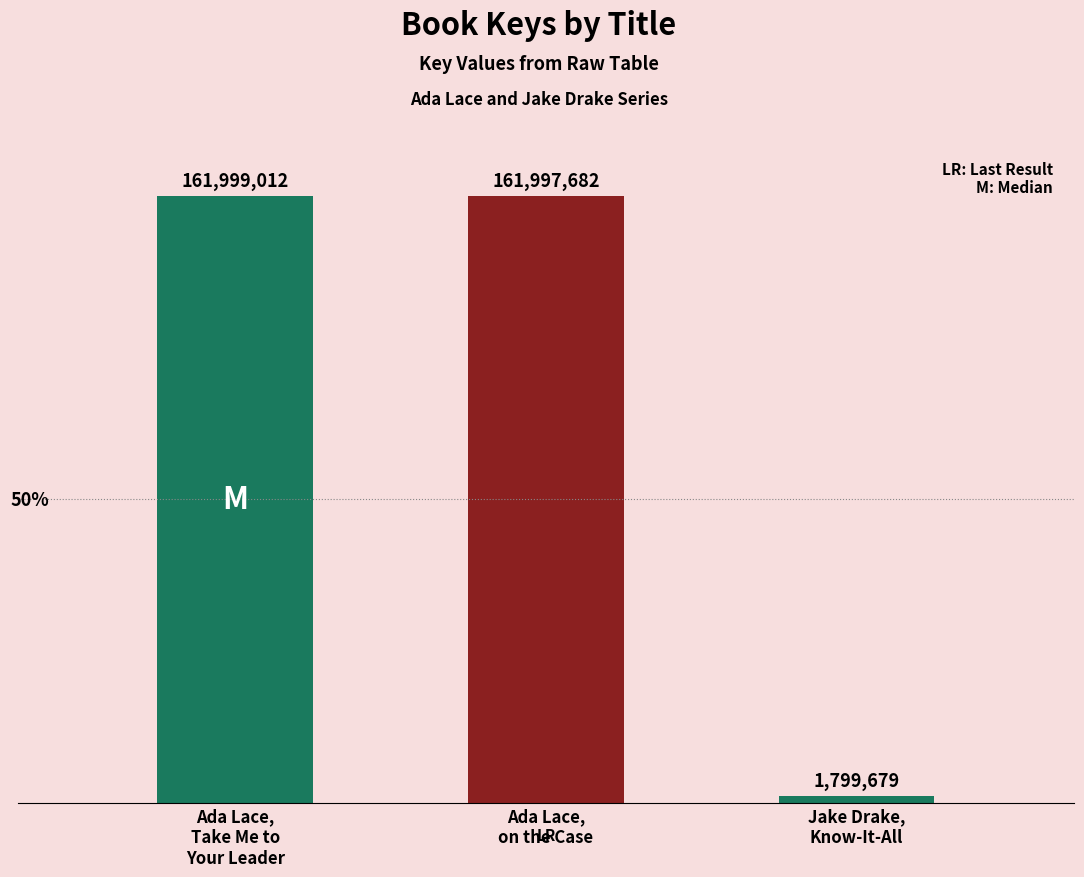

Which category has the highest value across all series?

Ada Lace,
Take Me to
Your Leader